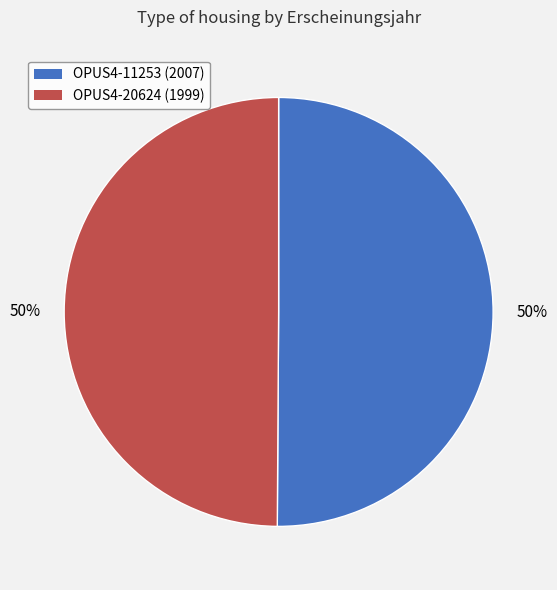

Count the number of slices in the pie.

2